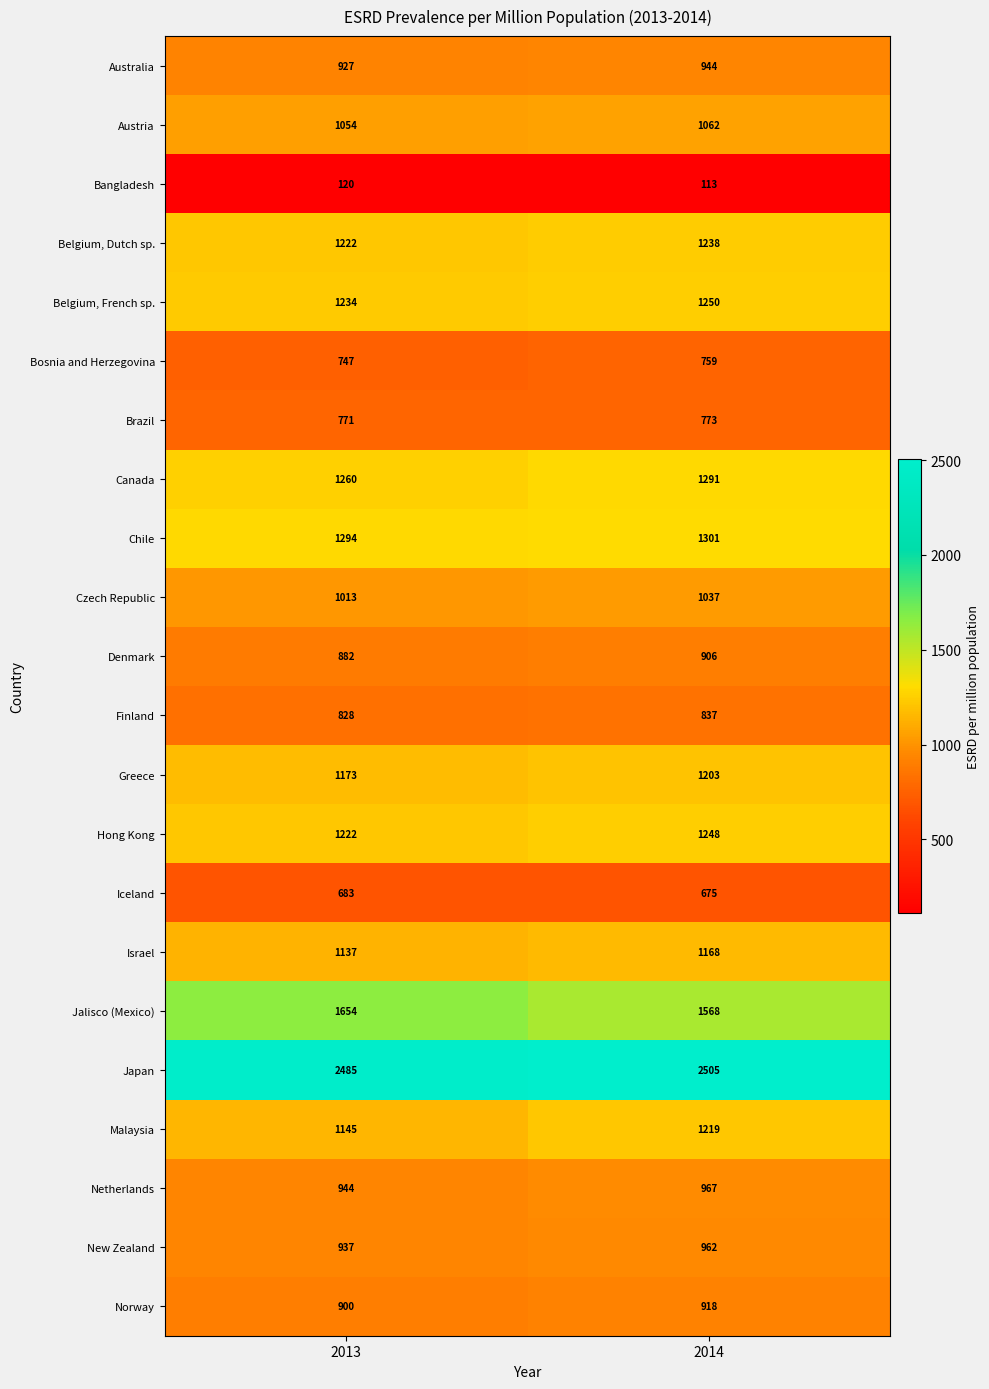

What is the maximum value for Greece?

1203